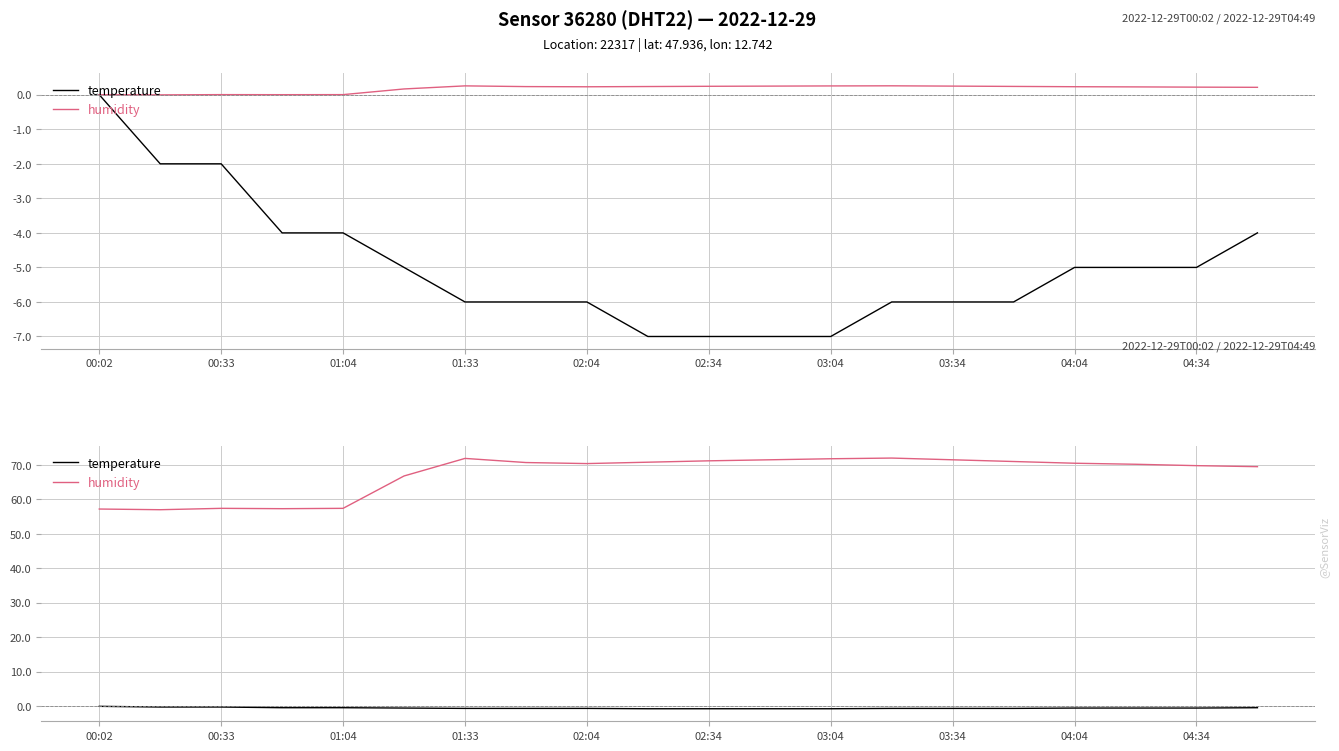

At which category is the sum across all series the highest?

13